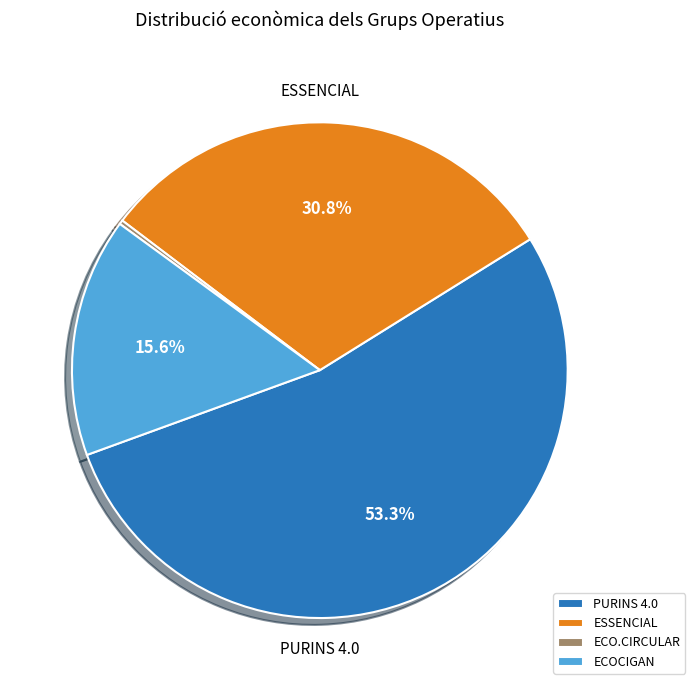

Which category has the biggest portion of the pie?

PURINS 4.0